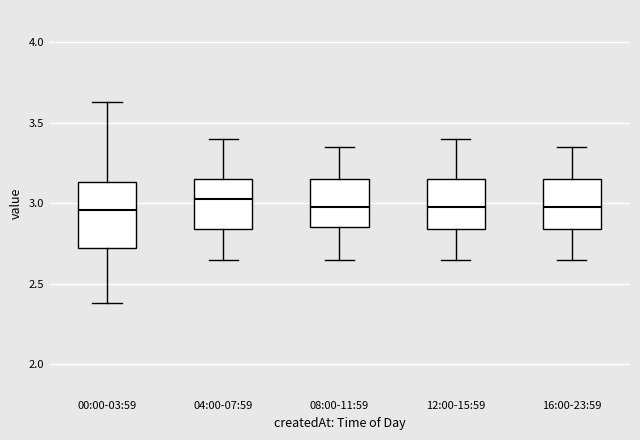

Which box is the tallest, from its lower edge to its upper edge?

00:00-03:59